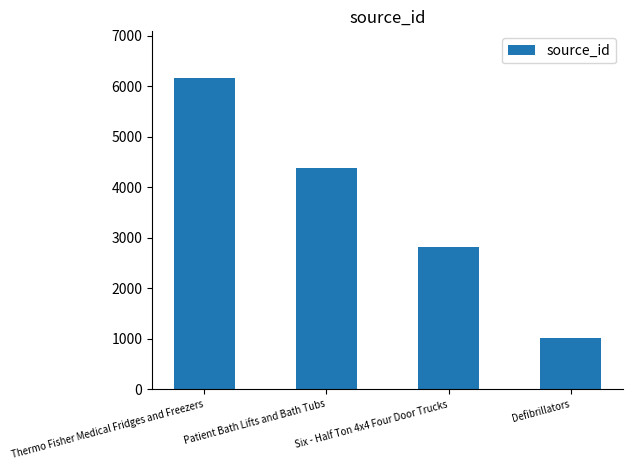

List the labels in order of value, largest first.

Thermo Fisher Medical Fridges and Freezers, Patient Bath Lifts and Bath Tubs, Six - Half Ton 4x4 Four Door Trucks, Defibrillators